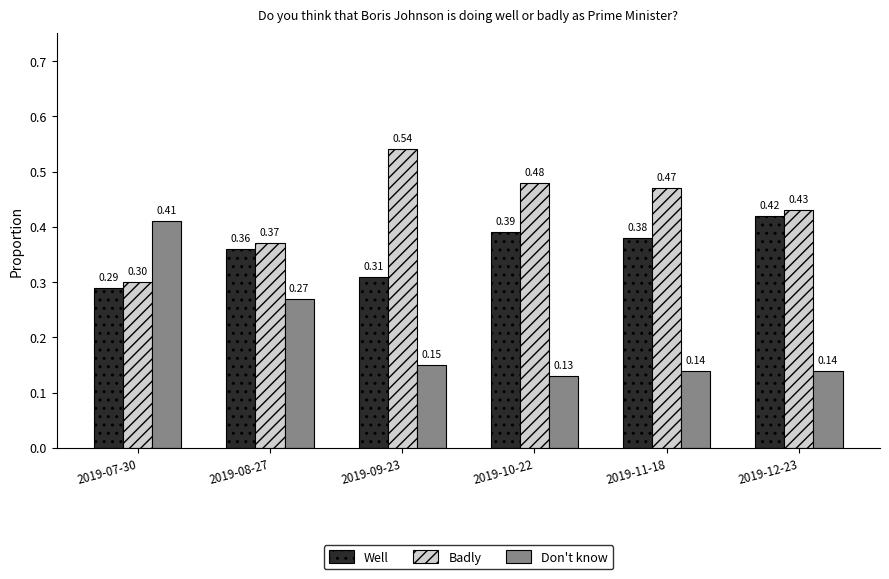

How many Badly values are between 0 and 1?

6